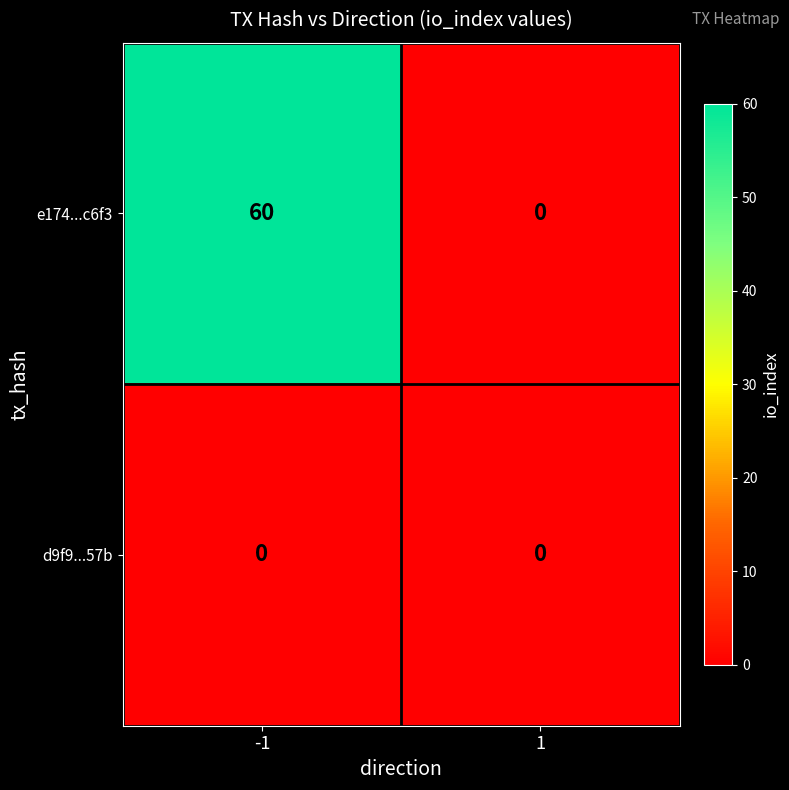

At how many categories does at least one series exceed 36?

1